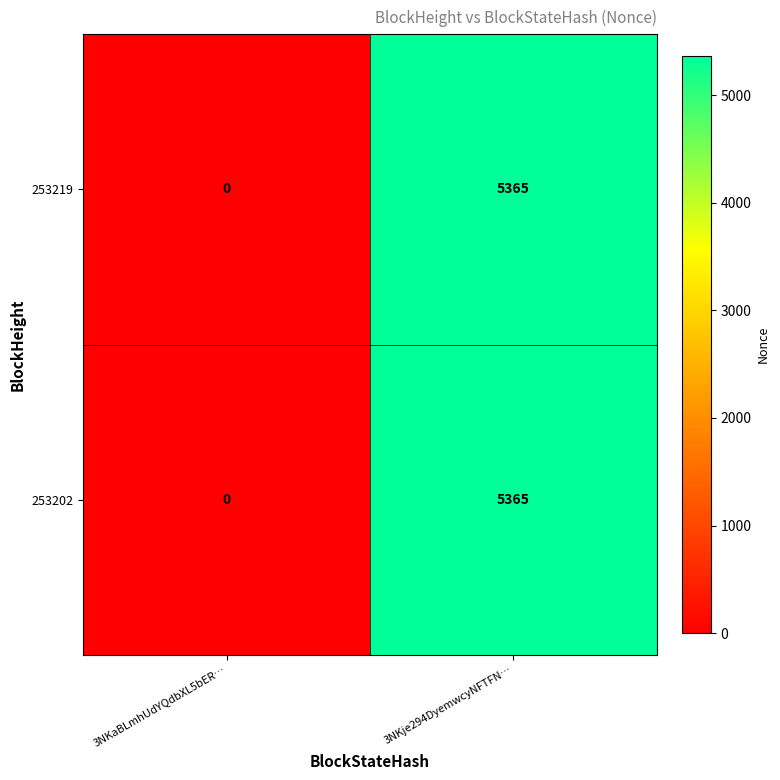

At which category is the sum across all series the highest?

3NKje294DyemwcyNFTFN…